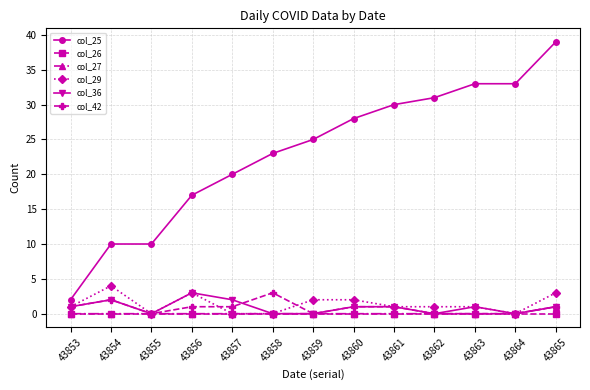

Which series has the widest spread of values?

col_25